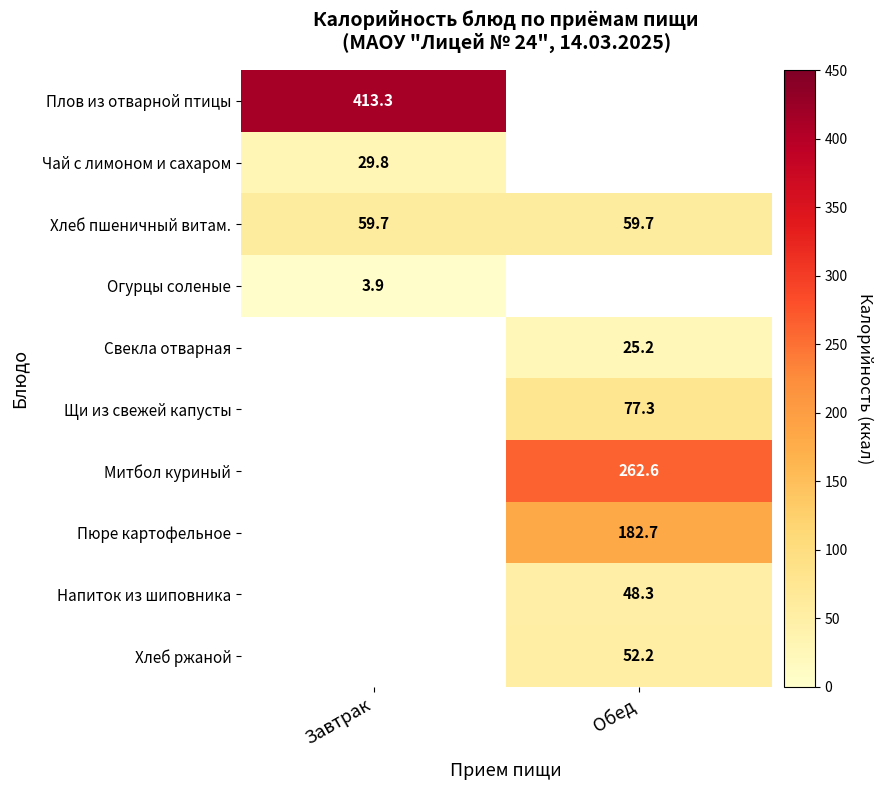

The Огурцы соленые series shows 3.9 at Завтрак. True or false?

True